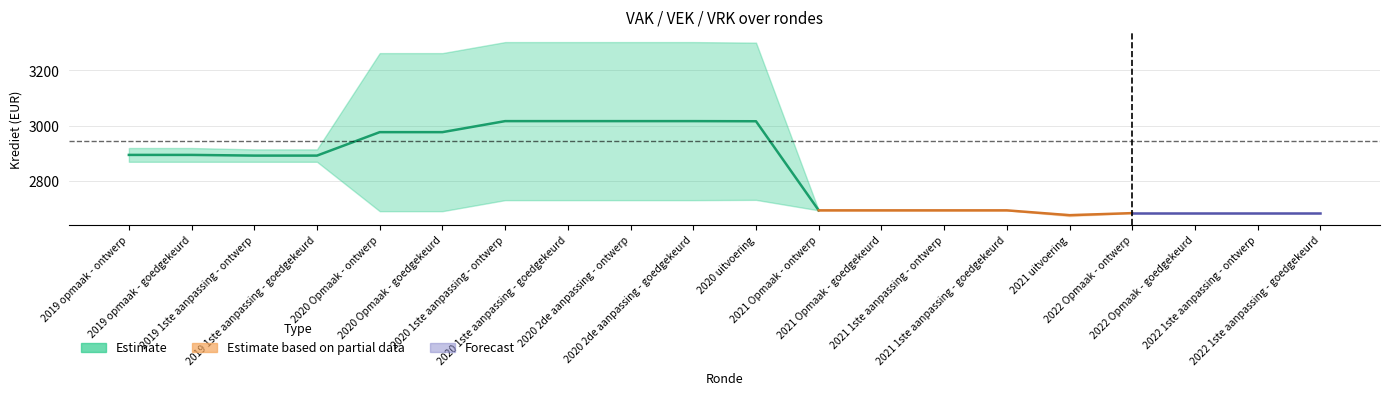

The VAK series shows 2679 at 2021 uitvoering. True or false?

True